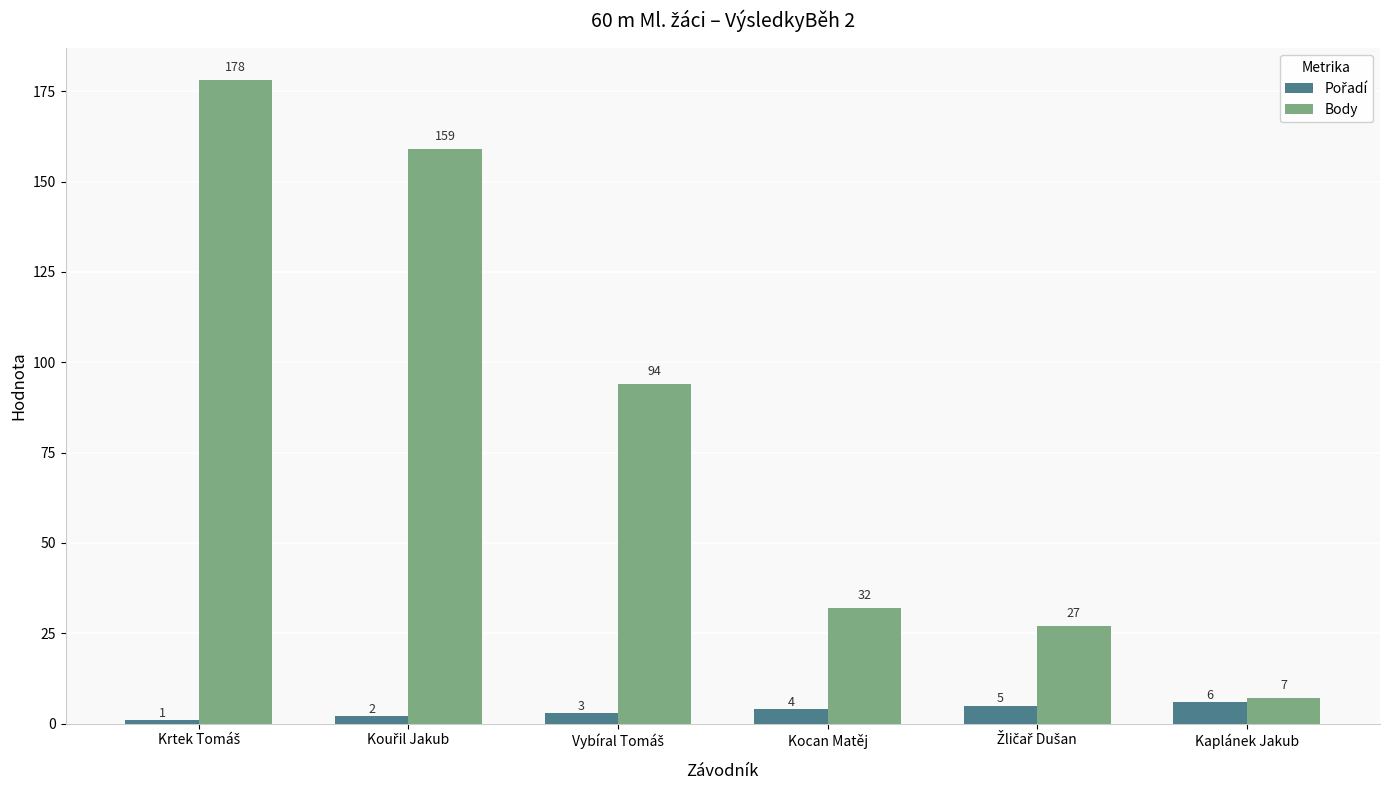

What position from the right is Kaplánek Jakub?

1